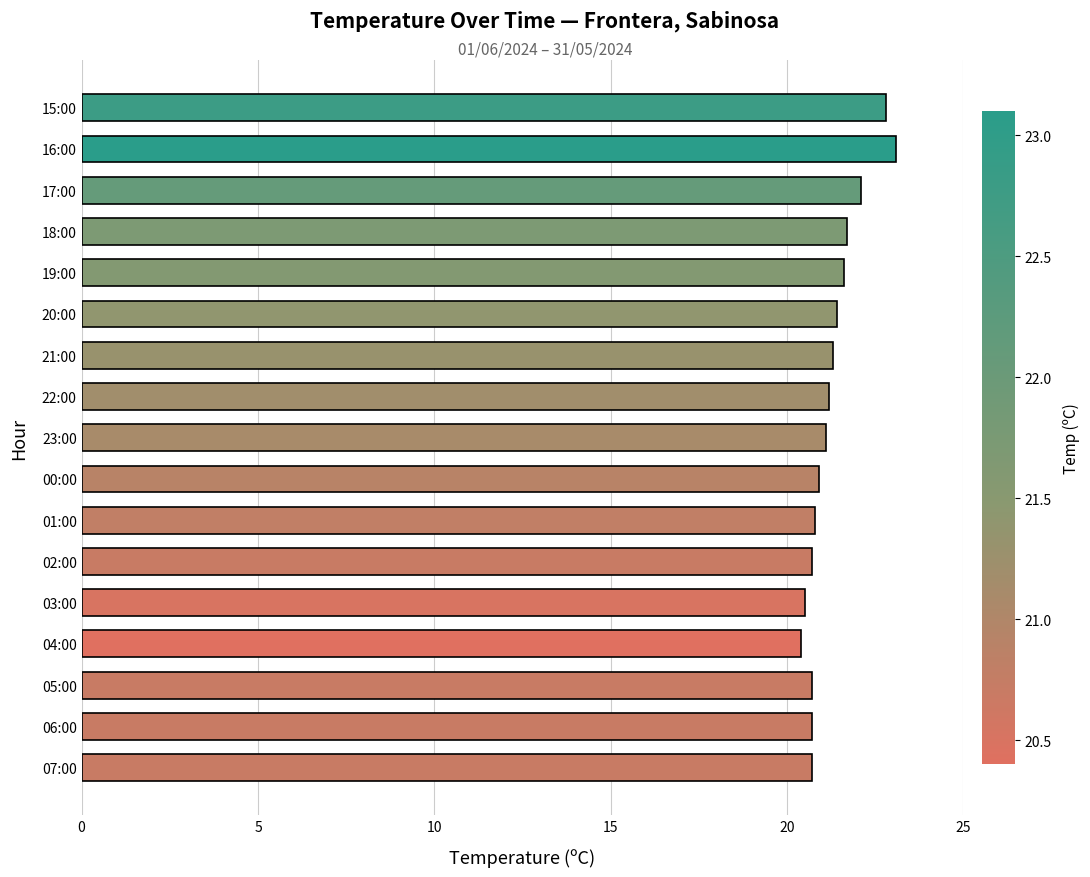

How many series are shown in this chart?

1